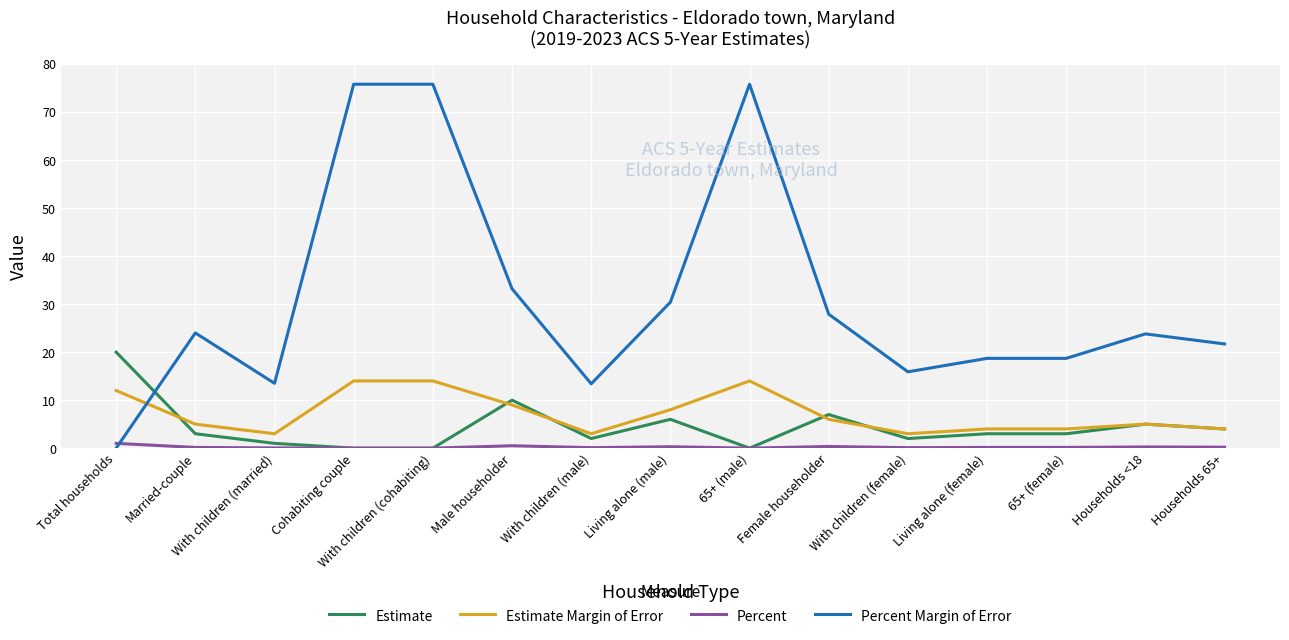

The value of Percent Margin of Error at Households <18 is 23.8. True or false?

True